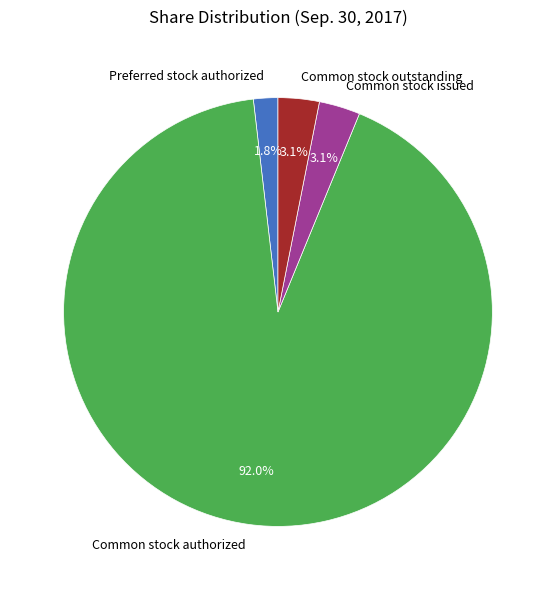

Which slice is the largest?

Common stock authorized